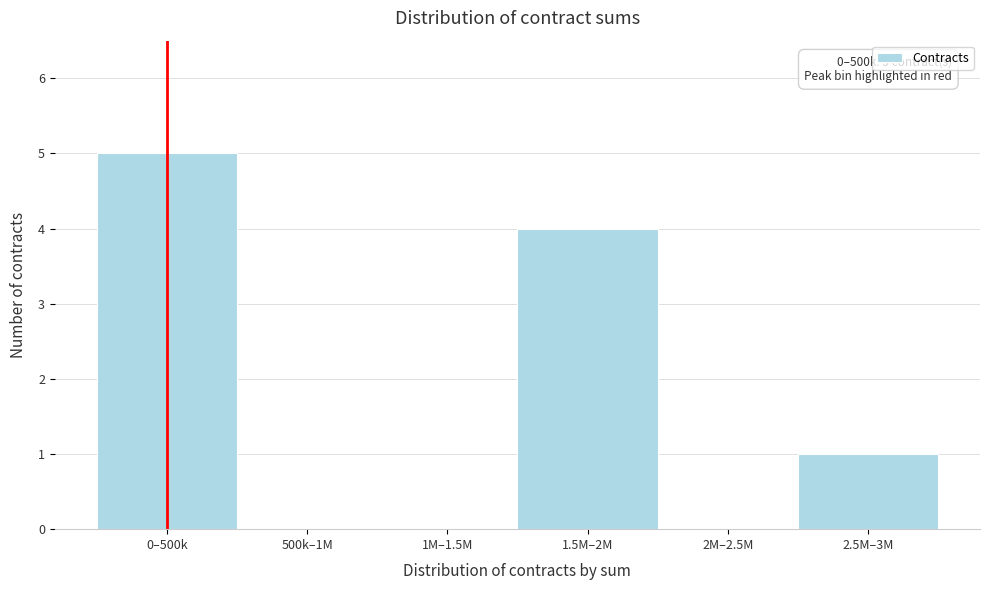

Reading left to right, extract all data points from this chart.

0–500k=5	500k–1M=0	1M–1.5M=0	1.5M–2M=4	2M–2.5M=0	2.5M–3M=1